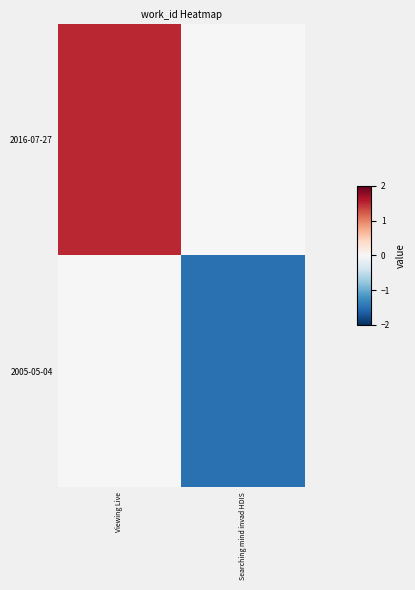

Which series has the largest range (max minus min)?

2016-07-27